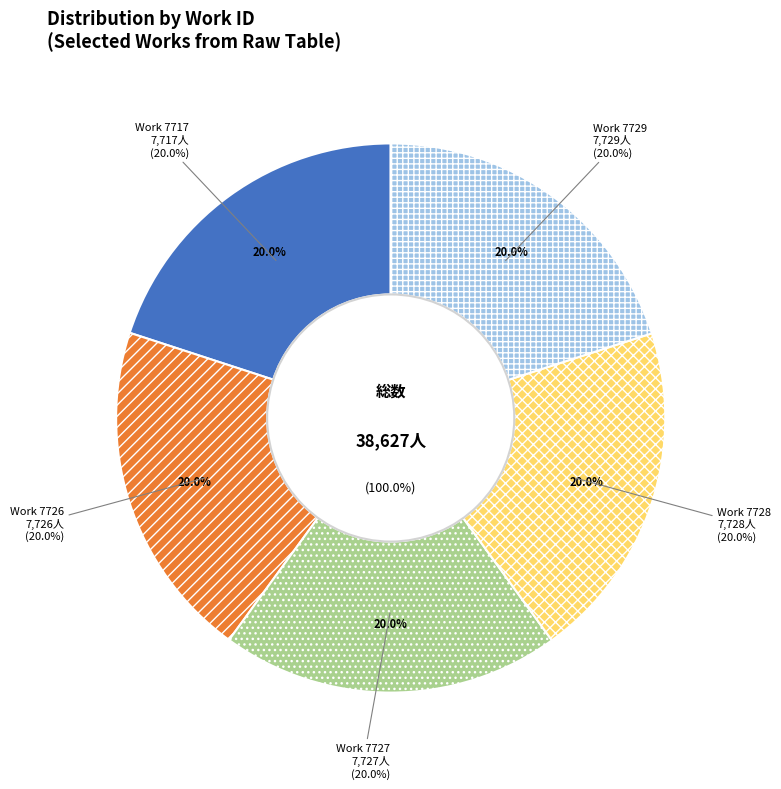

Which category has the smallest portion of the pie?

7717